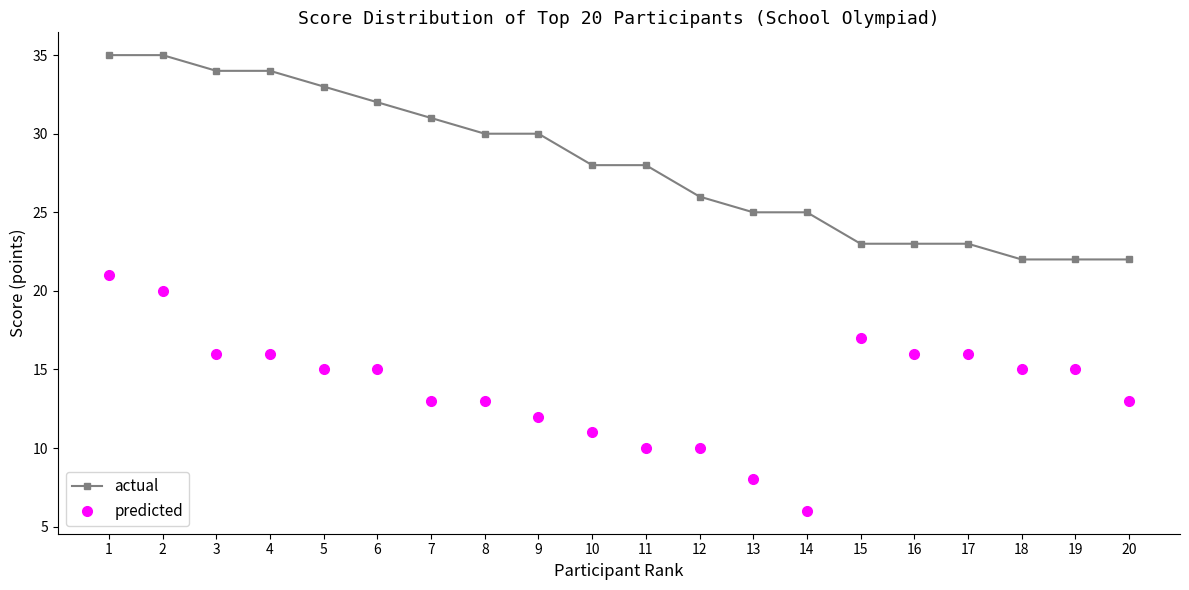

The actual series shows 28 at 10. True or false?

True